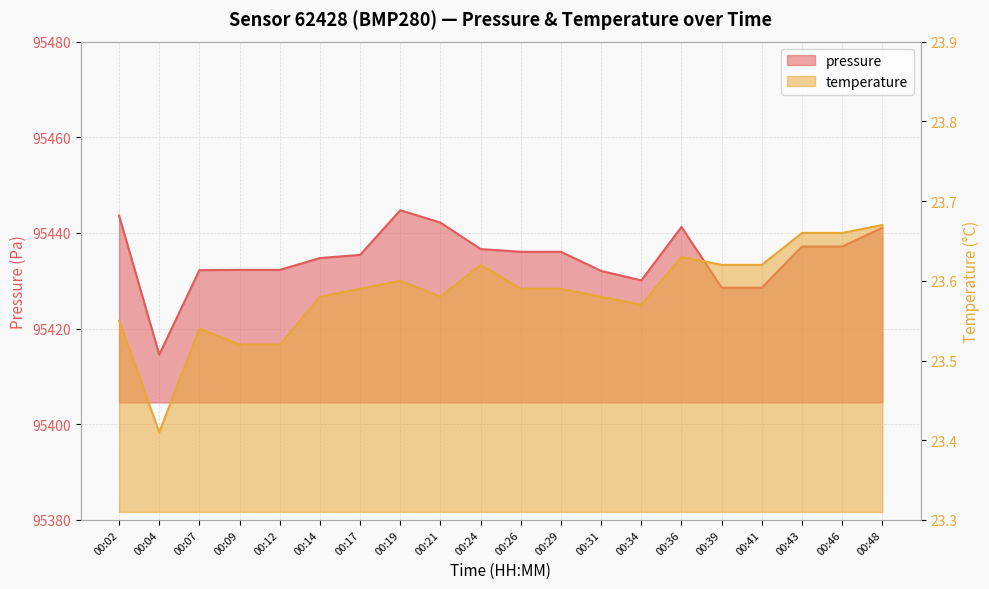

What is the total value across all series at 00:02?

95467.2